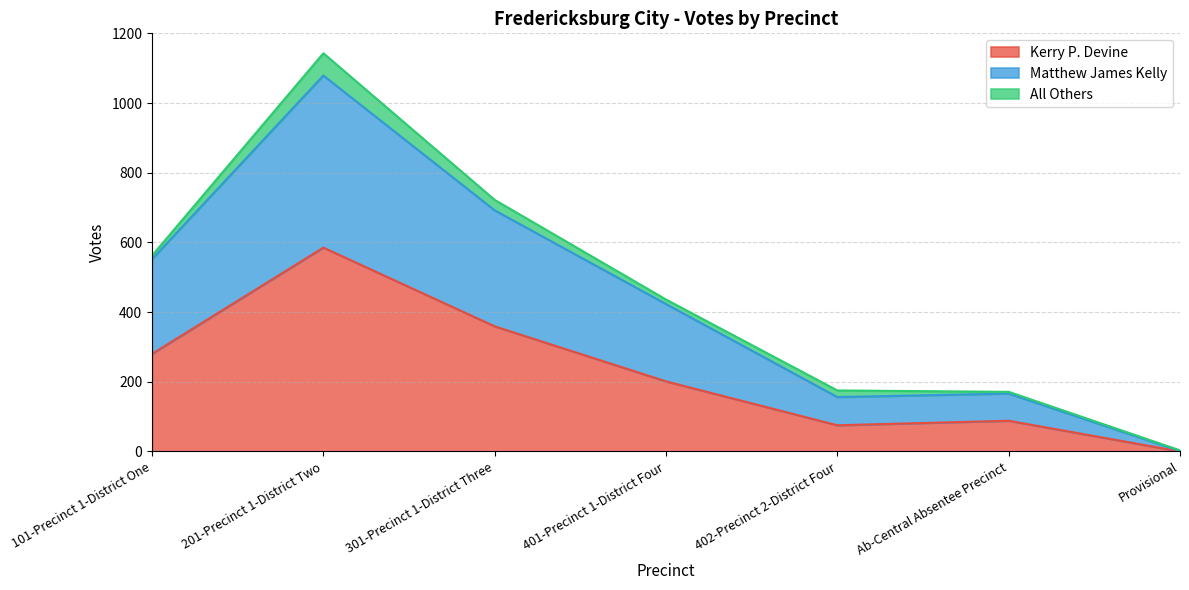

What is the maximum value for Kerry P. Devine?

585